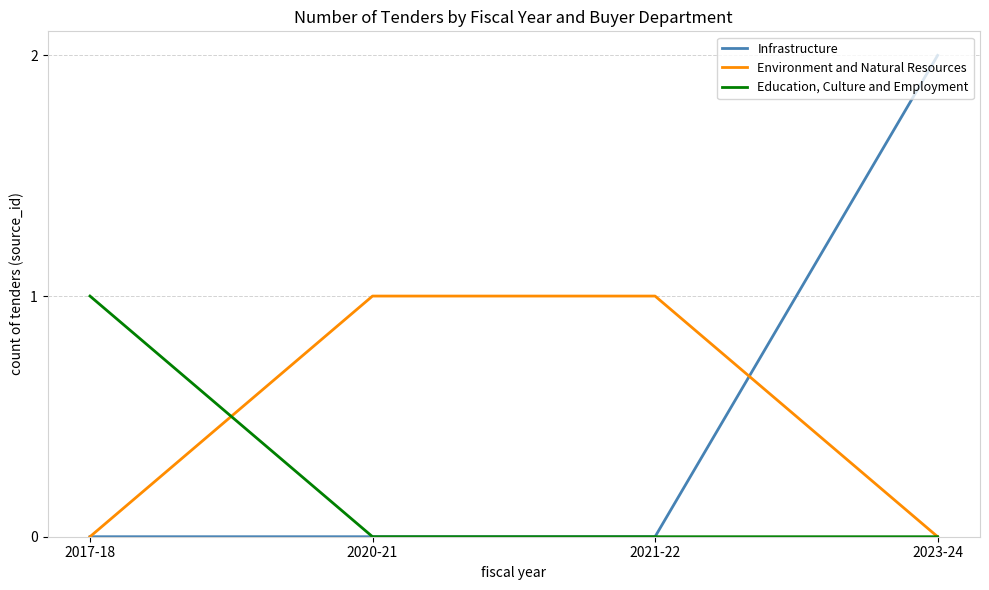

True or false: Environment and Natural Resources and Infrastructure cross at least once.

True